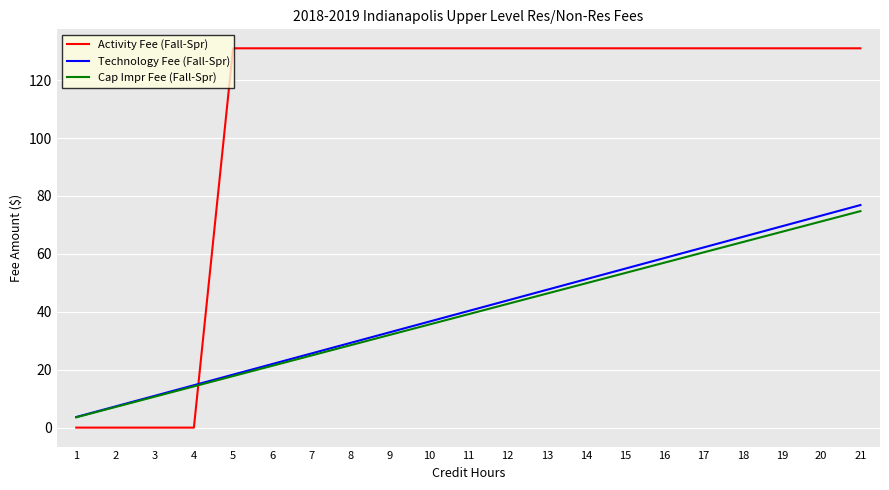

Where does the Cap Impr Fee (Fall-Spr) series first go above 39?

11